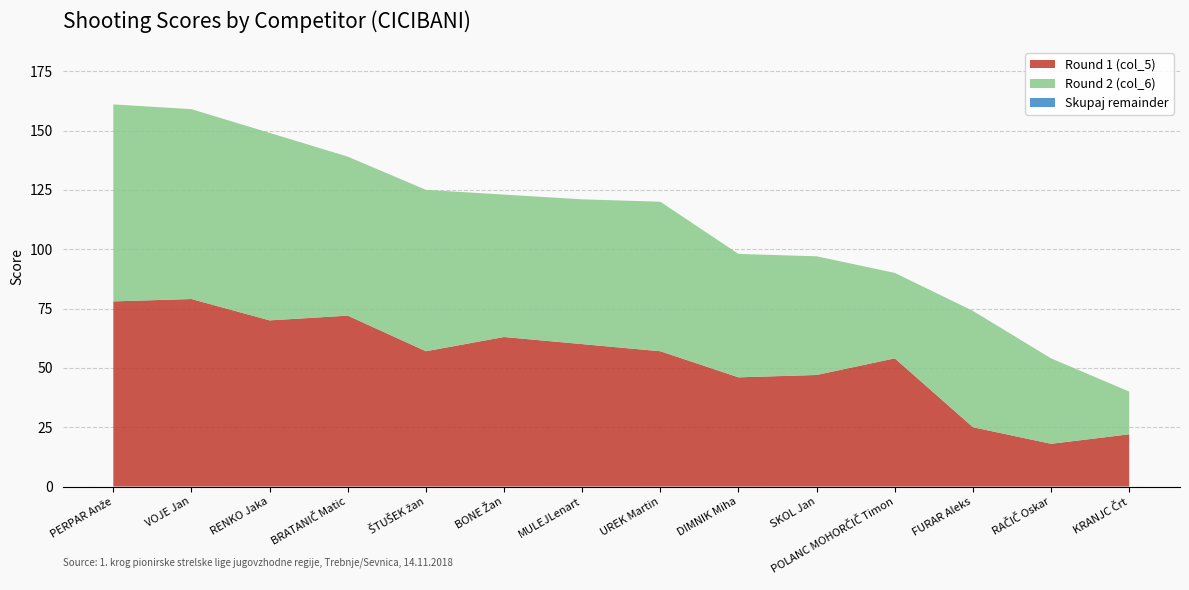

Reading left to right, extract all data points from this chart.

Skupaj: PERPAR Anže=161	VOJE Jan=159	RENKO Jaka=149	BRATANIČ Matic=139	ŠTUŠEK žan=125	BONE Žan=123	MULEJLenart=121	UREK Martin=120	DIMNIK Miha=98	SKOL Jan=97	POLANC MOHORČIČ Timon=90	FURAR Aleks=74	RAČIČ Oskar=54	KRANJC Črt=40
col_5: PERPAR Anže=78	VOJE Jan=79	RENKO Jaka=70	BRATANIČ Matic=72	ŠTUŠEK žan=57	BONE Žan=63	MULEJLenart=60	UREK Martin=57	DIMNIK Miha=46	SKOL Jan=47	POLANC MOHORČIČ Timon=54	FURAR Aleks=25	RAČIČ Oskar=18	KRANJC Črt=22
col_6: PERPAR Anže=83	VOJE Jan=80	RENKO Jaka=79	BRATANIČ Matic=67	ŠTUŠEK žan=68	BONE Žan=60	MULEJLenart=61	UREK Martin=63	DIMNIK Miha=52	SKOL Jan=50	POLANC MOHORČIČ Timon=36	FURAR Aleks=49	RAČIČ Oskar=36	KRANJC Črt=18